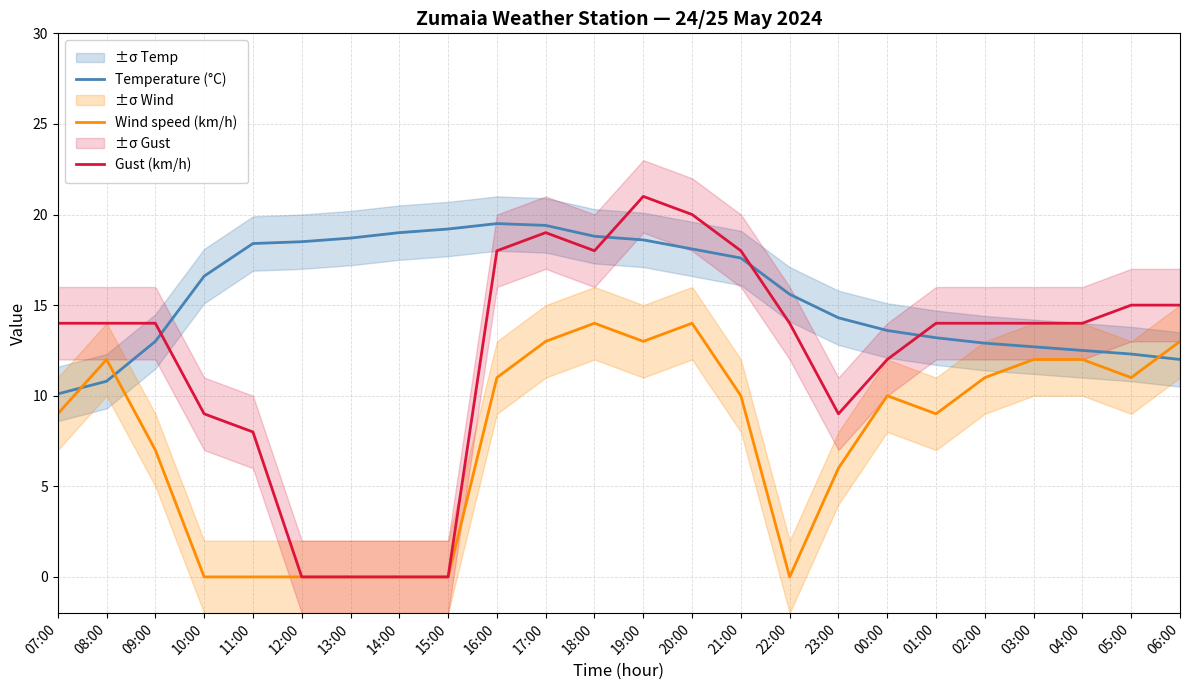

Is this an area chart (filled region under the line)?

No